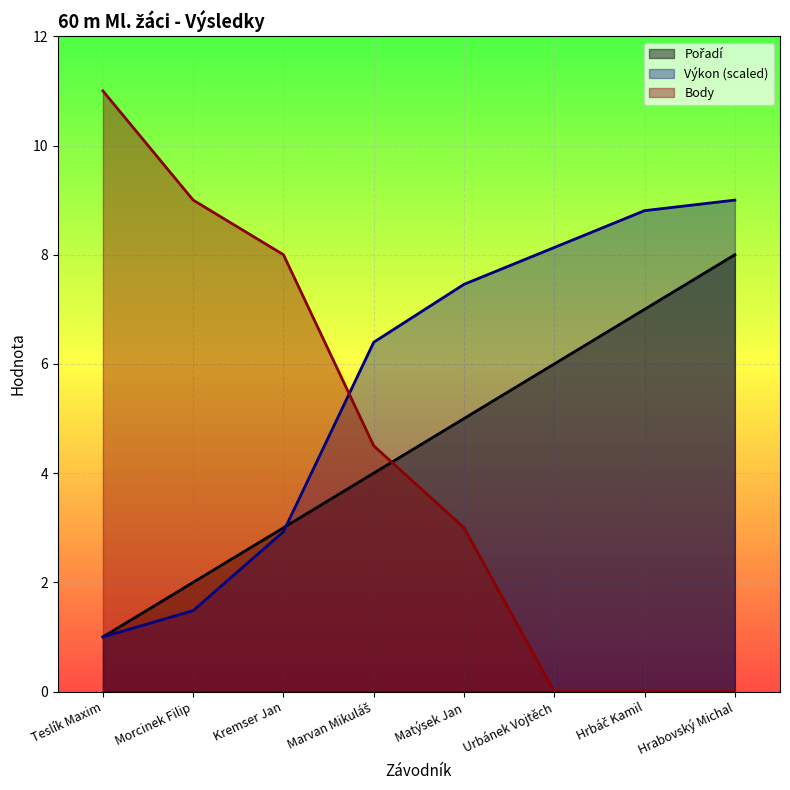

At which label does Pořadí reach its minimum?

Teslík Maxim